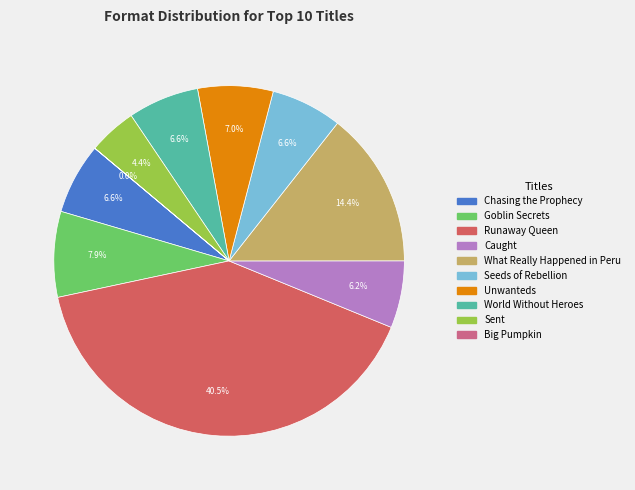

Does any single category account for the majority?

No